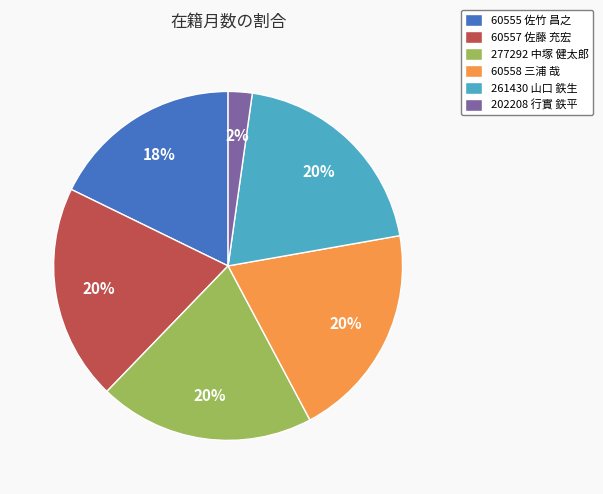

What percentage is the 60558 三浦 哉 slice, to the nearest percent?

20%